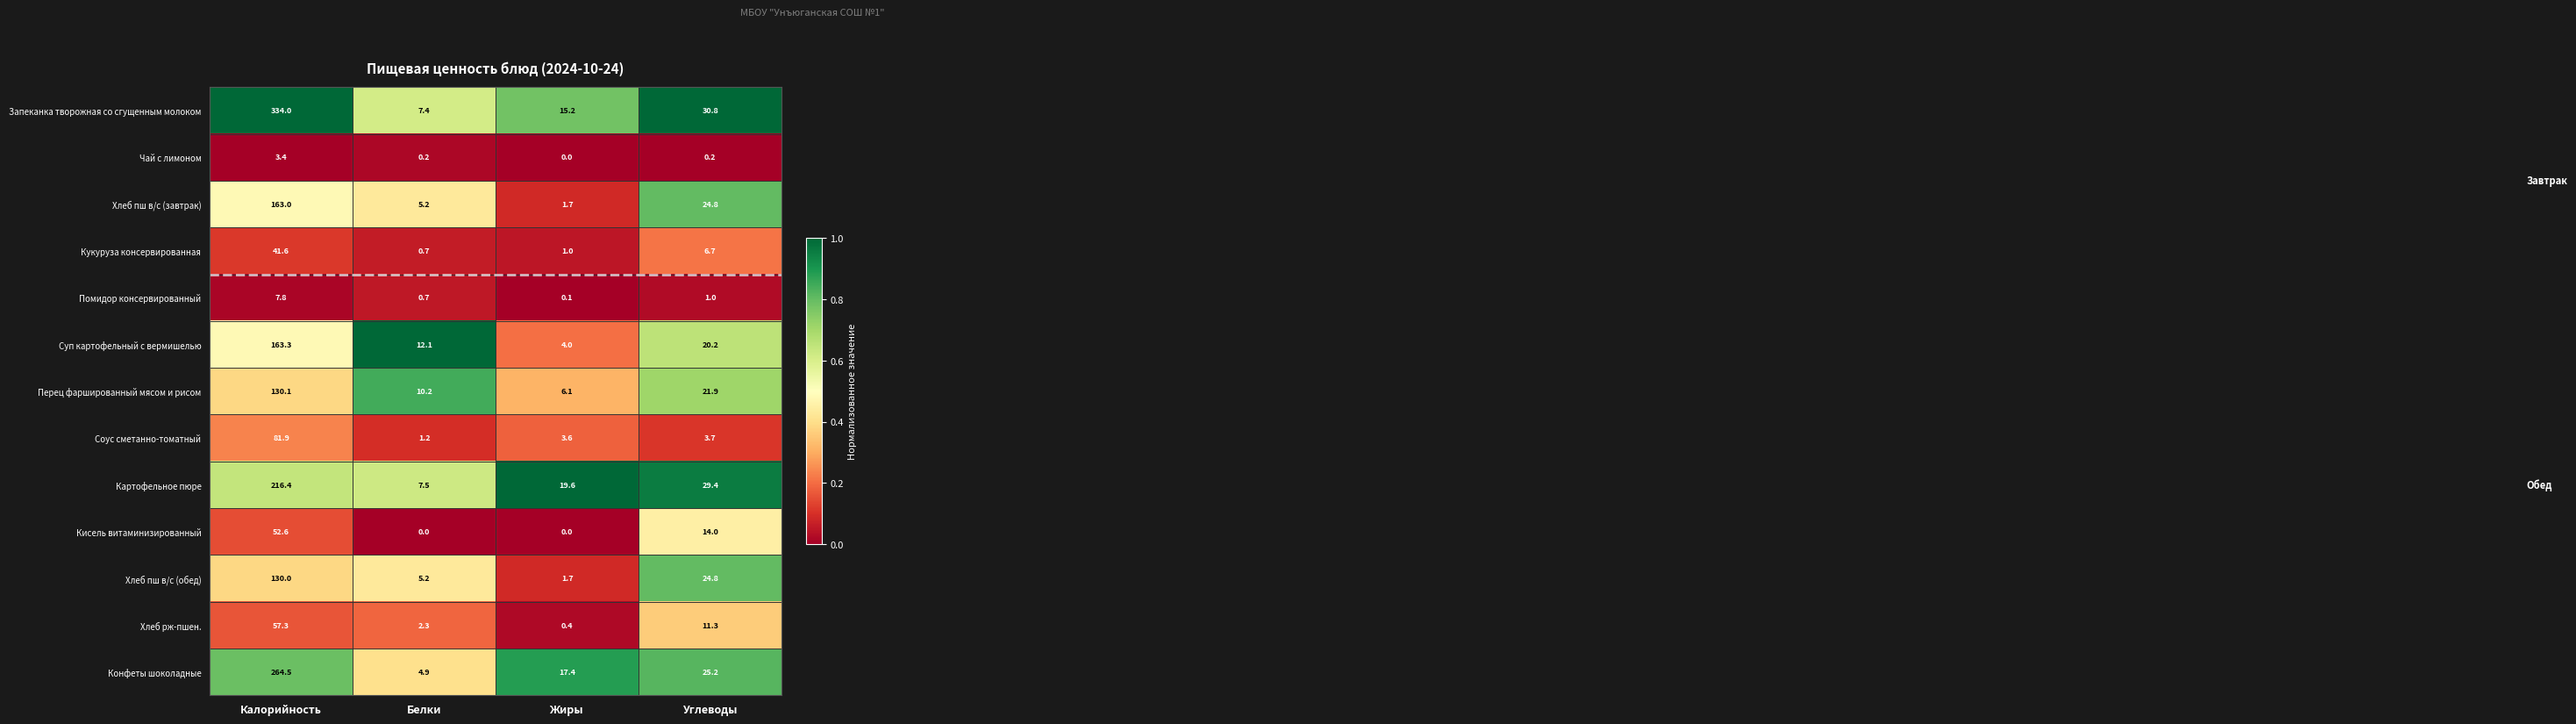

The value of Кукуруза консервированная at Калорийность is 17.3. True or false?

False